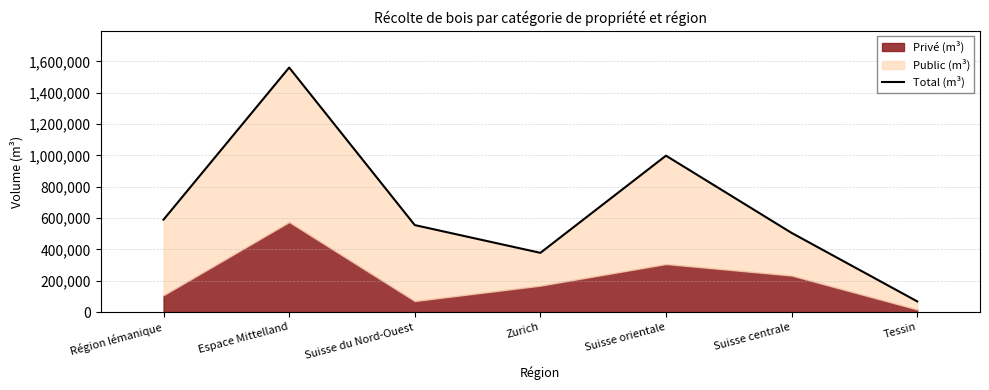

Which label corresponds to the smallest value in the chart?

Tessin